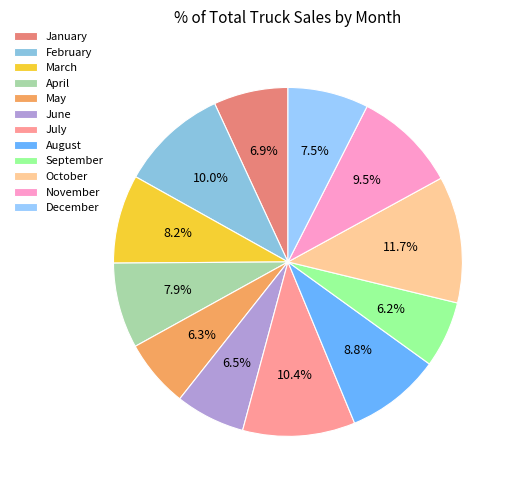

True or false: December accounts for 19% of the total.

False